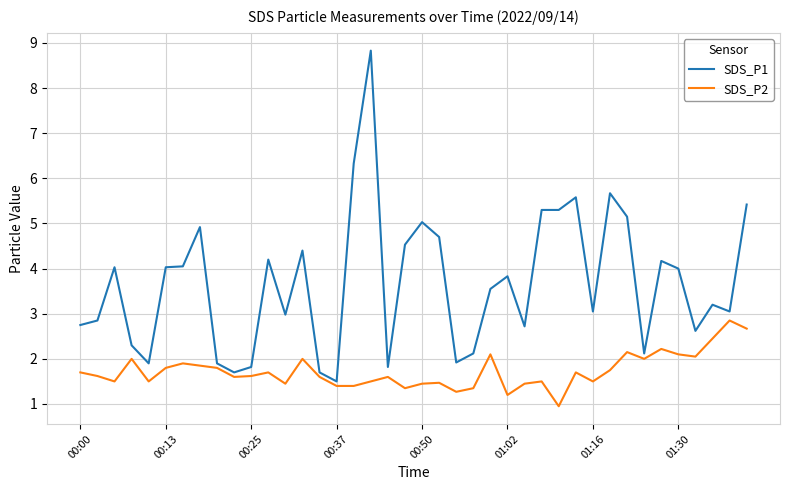

What is the maximum value for SDS_P2?

2.9